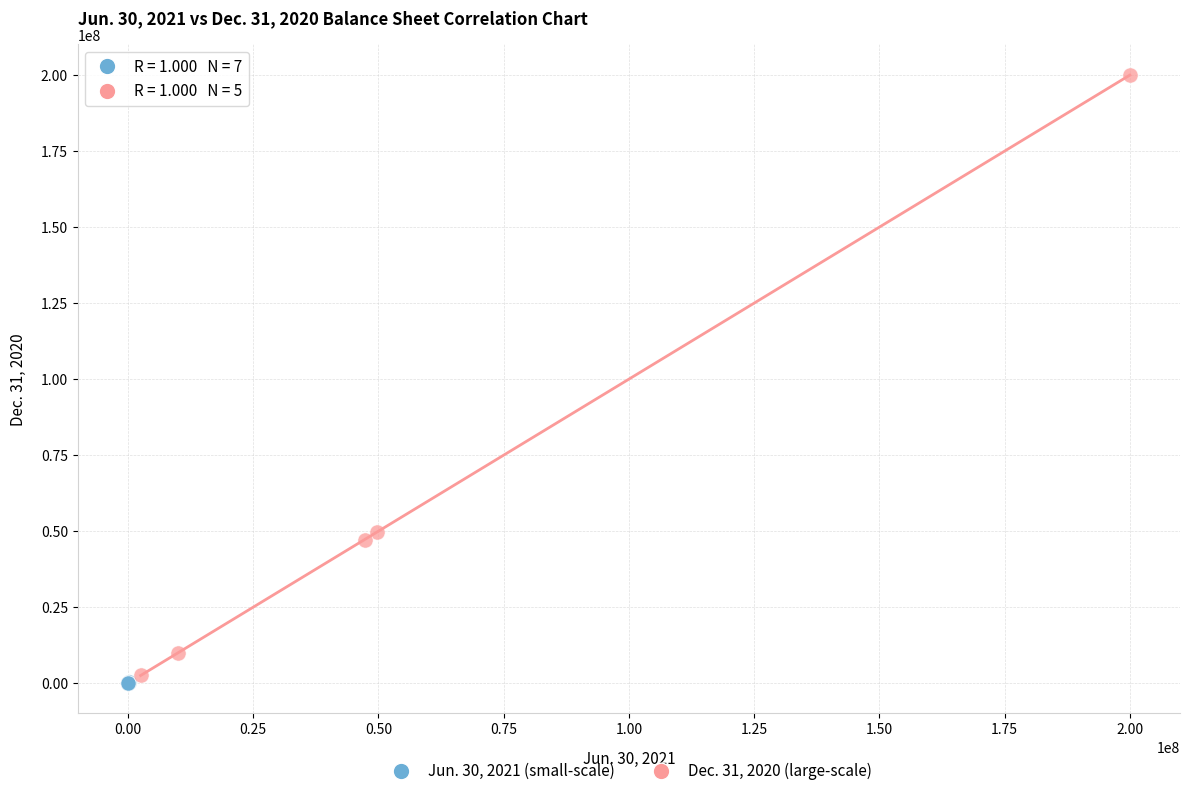

Which series contains the highest Y value?

Dec. 31, 2020 (large-scale)